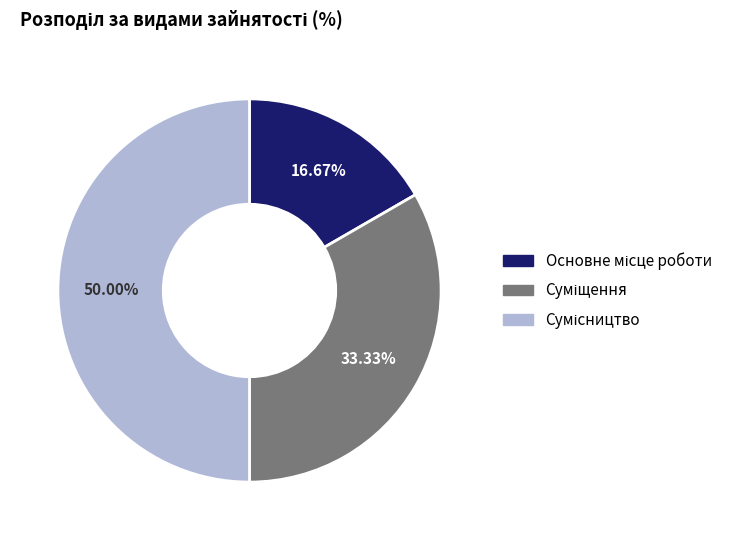

How many segments does this pie chart have?

3